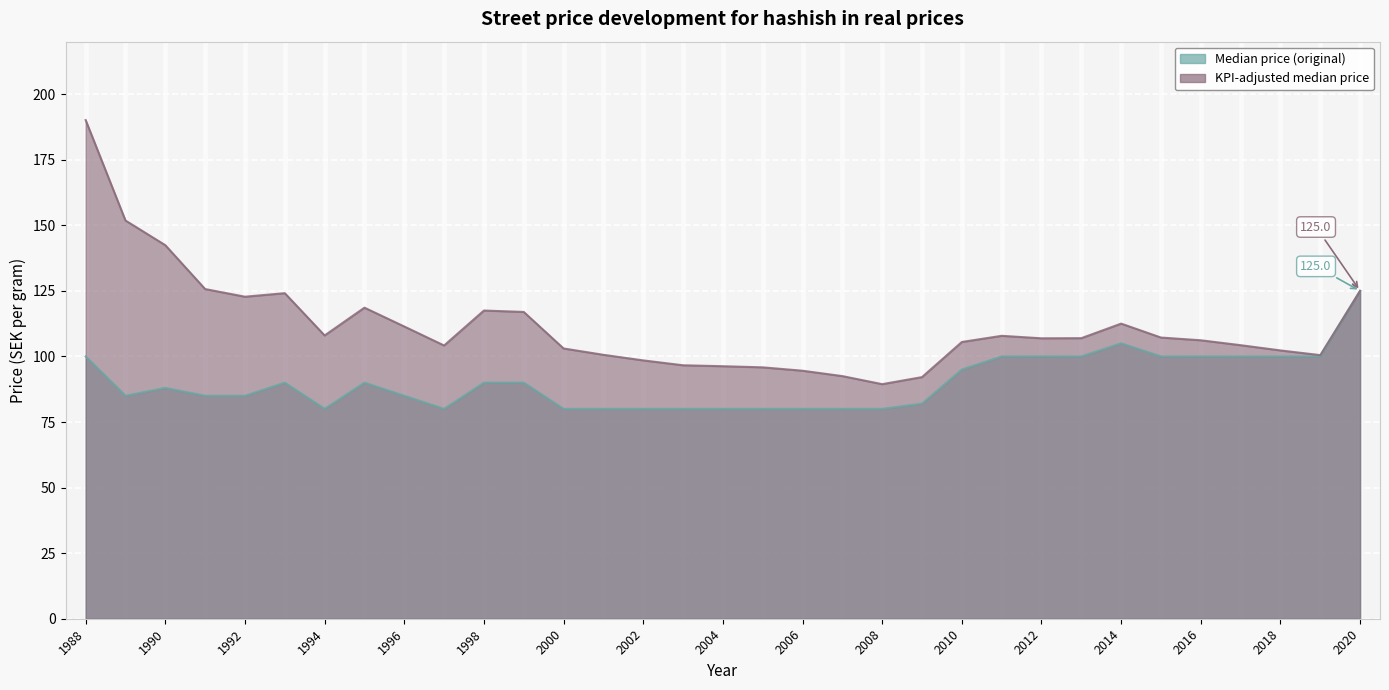

The value of KPI-adjusted median price at 2005 is 62.8. True or false?

False